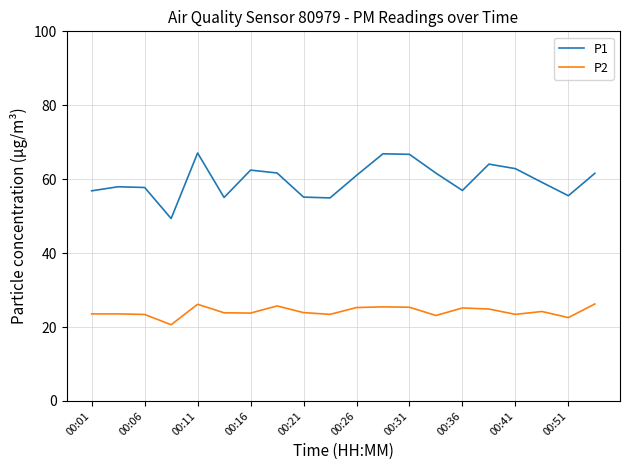

True or false: P1 and P2 cross at least once.

False